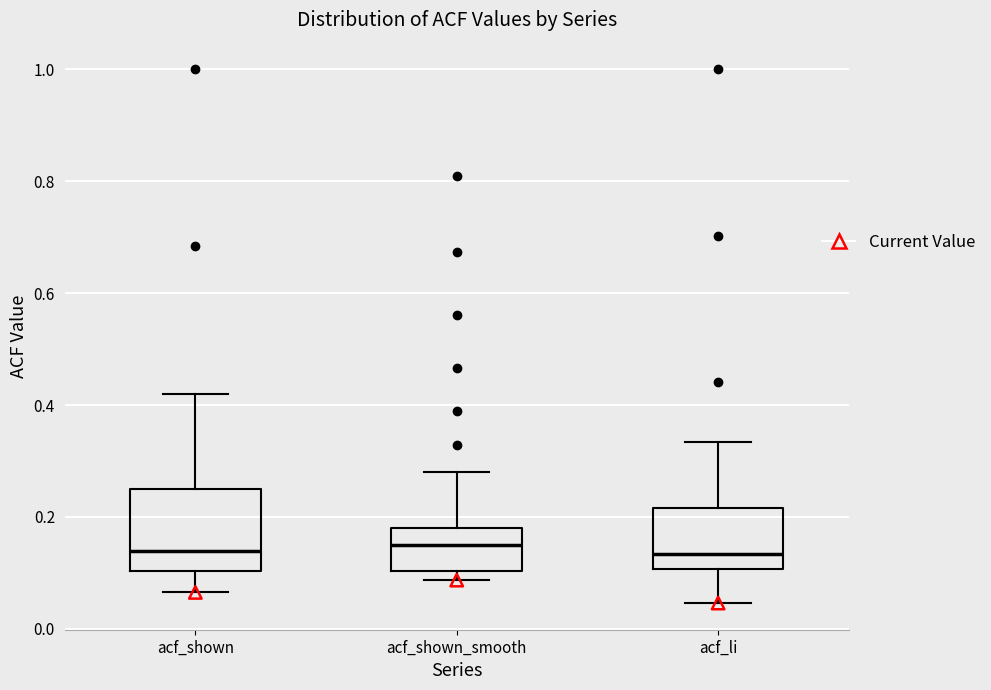

Reading left to right, transcribe this box plot: for each box, give where its median line is, the range the box spans, and where its two whiskers end, as read against the y-axis. The values are not printed on the chart, so give them approximately, as read against the axis.

acf_shown: median 0.14, box 0.10 to 0.24, whiskers 0.06 to 0.42
acf_shown_smooth: median 0.16, box 0.10 to 0.18, whiskers 0.08 to 0.28
acf_li: median 0.14, box 0.10 to 0.22, whiskers 0.04 to 0.34